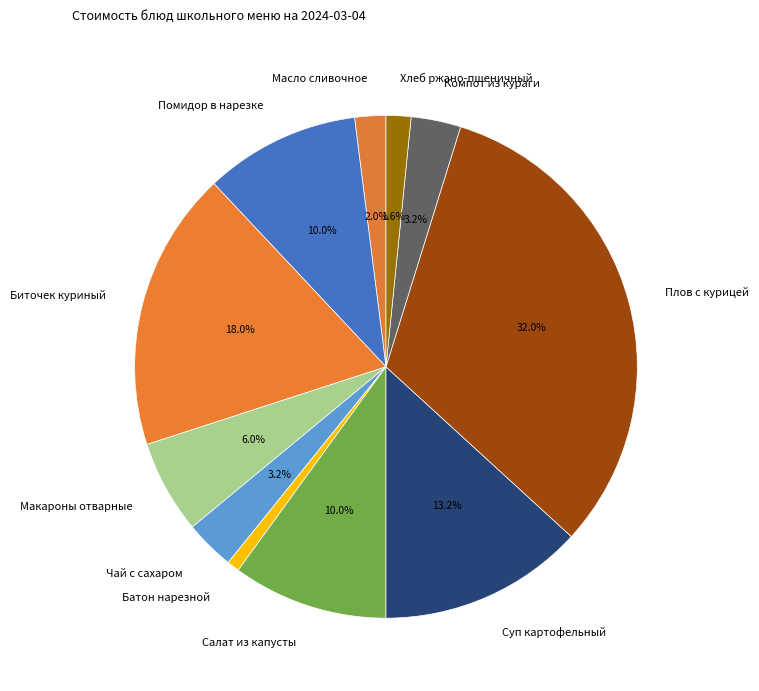

To the nearest percent, what portion does Салат из капусты represent?

10%